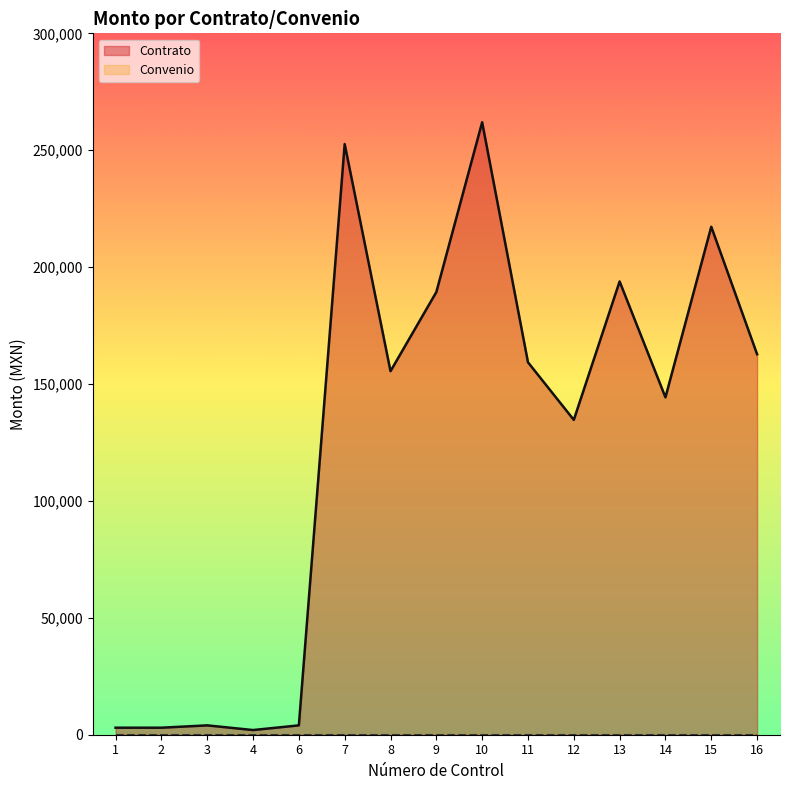

What is the highest value of the Contrato series?

261960.0